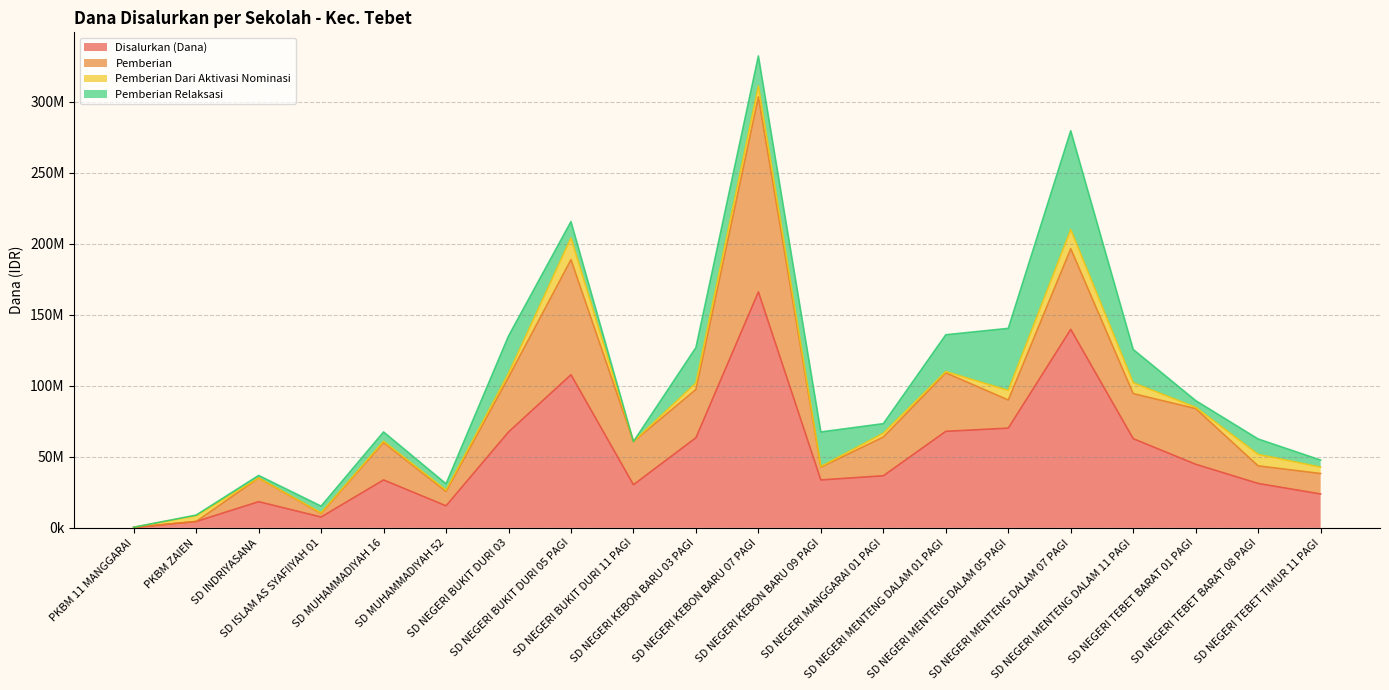

Which has a higher value, SD NEGERI TEBET TIMUR 11 PAGI or SD MUHAMMADIYAH 52?

SD NEGERI TEBET TIMUR 11 PAGI